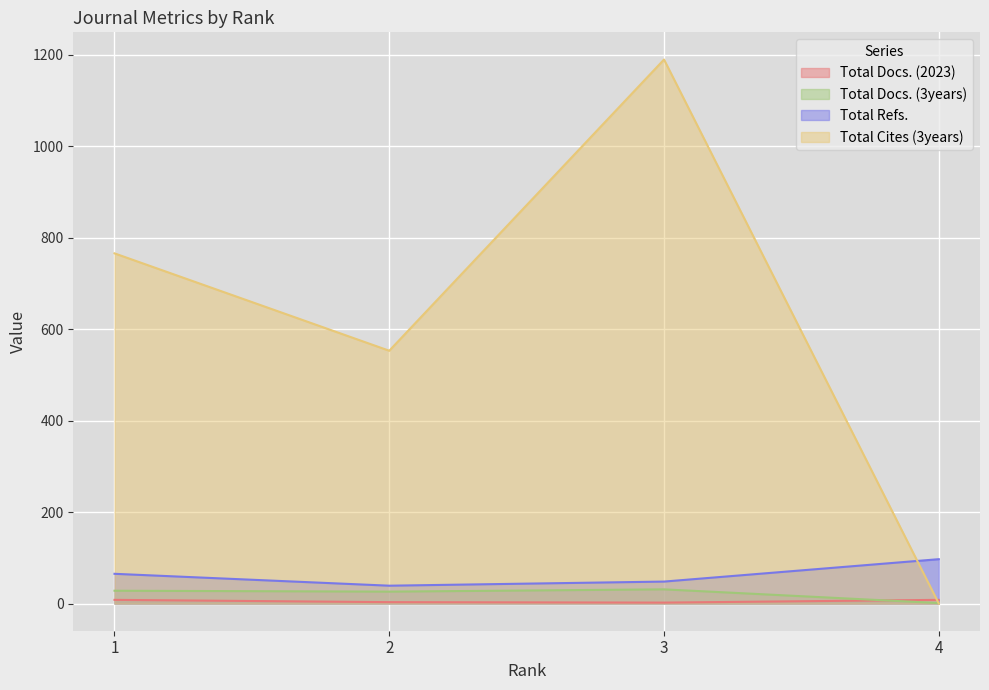

What is the spread (max minus min) of values at 1?

758